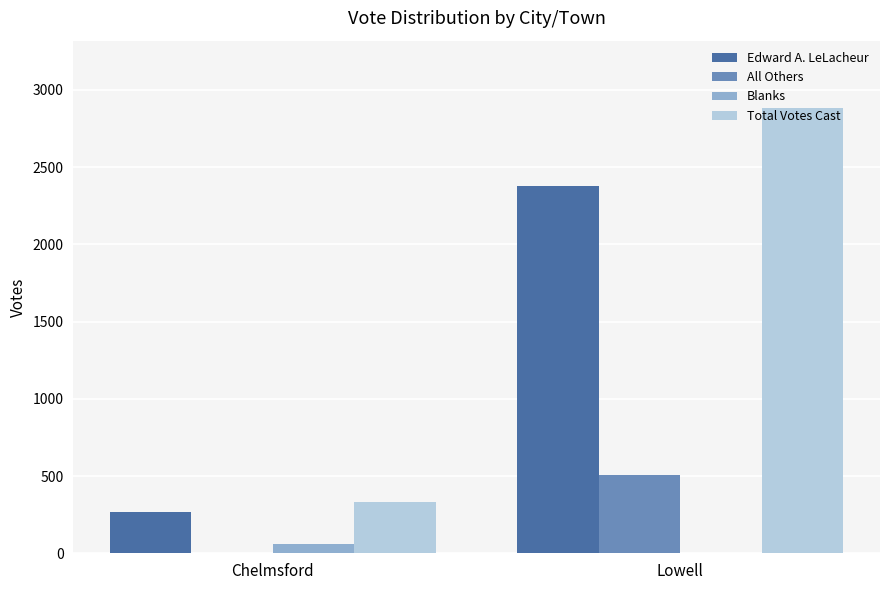

What is the average value of the Edward A. LeLacheur series?

1325